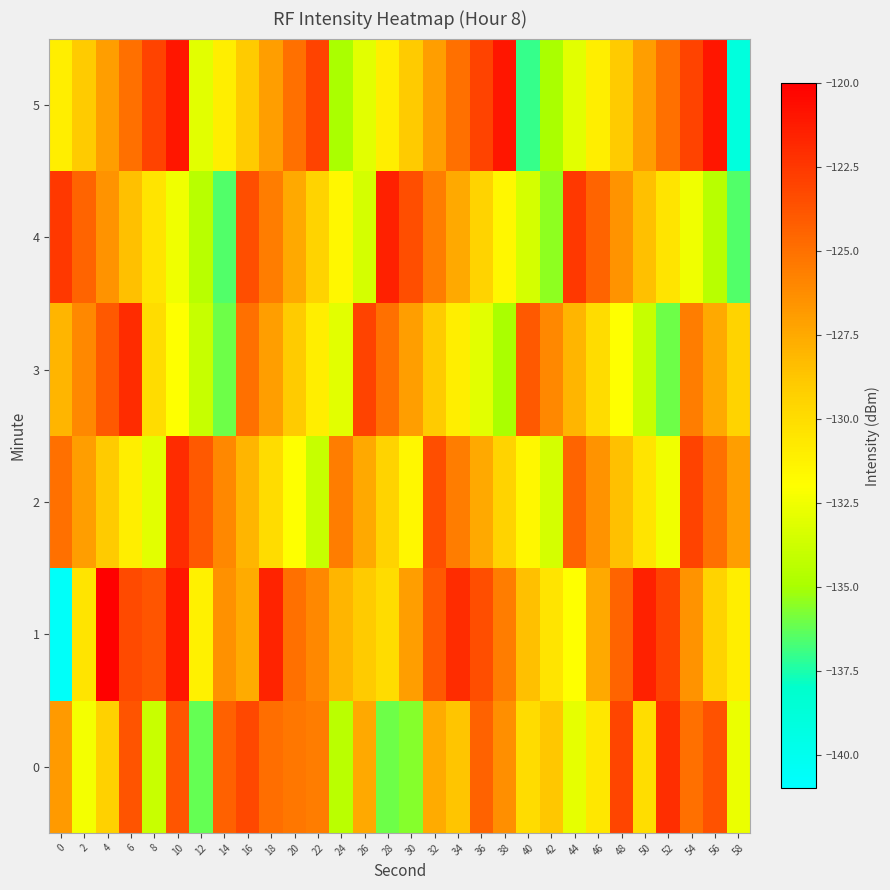

At 8, list the series in order from smallest to largest.

0, 2, 4, 3, 1, 5